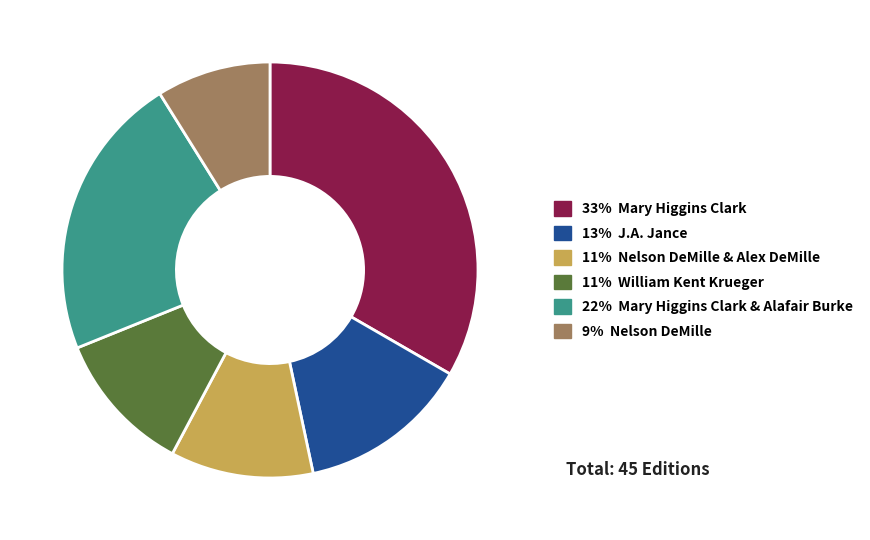

Is there any slice that represents more than half of the pie?

No